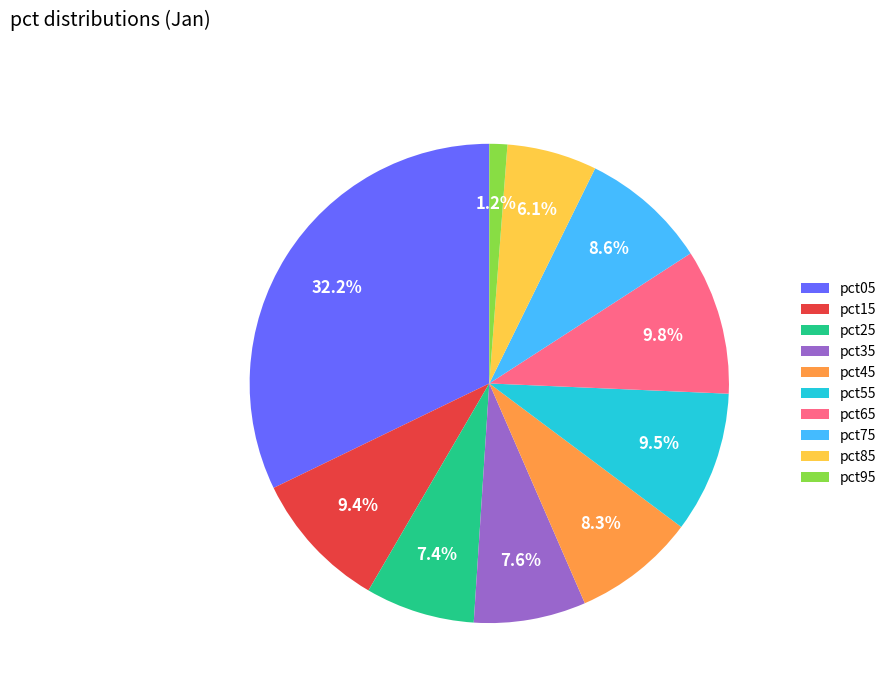

Is it true that pct95 is 11% of the pie?

False